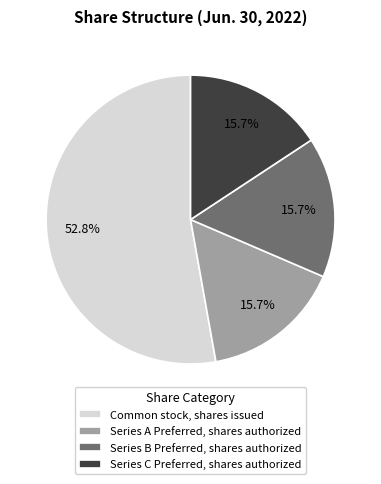

Do Series B Preferred, shares authorized and Series C Preferred, shares authorized together represent more than half of the pie?

No